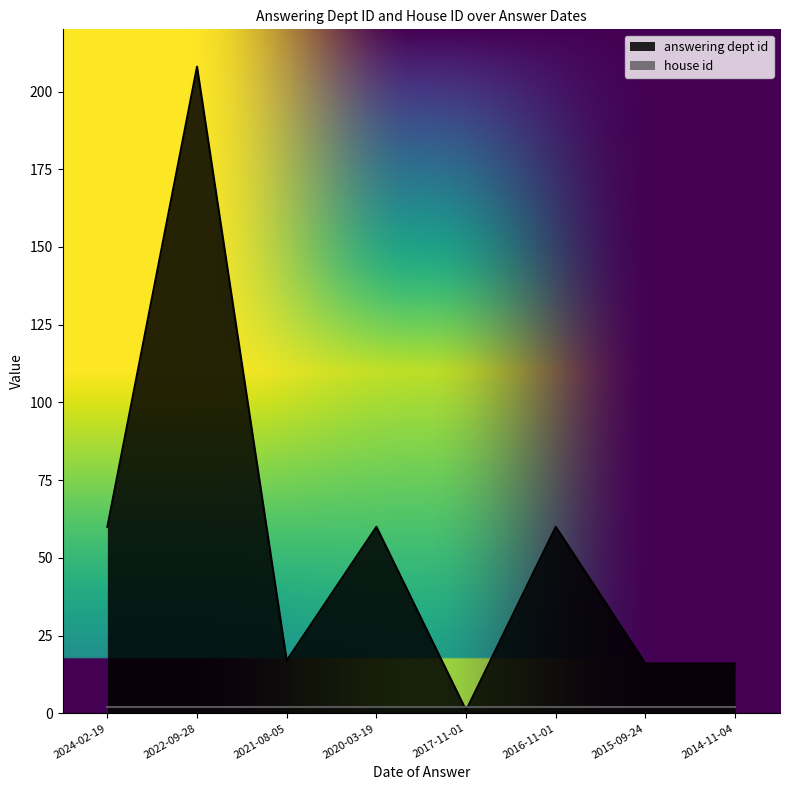

At which label does the data first exceed 60?

2022-09-28